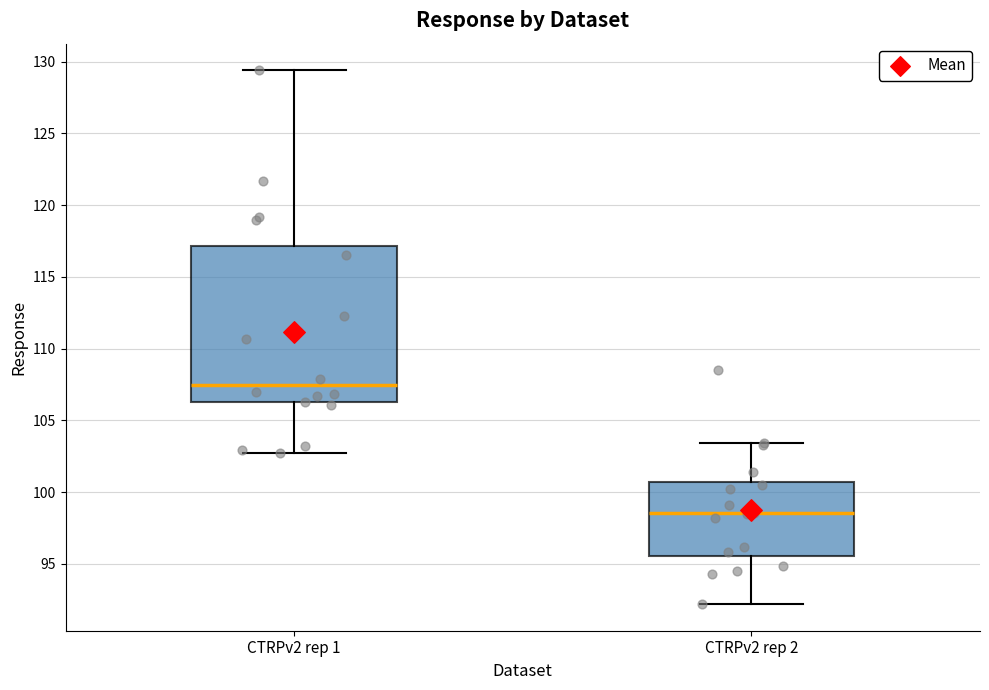

Where does the median line of the box for CTRPv2 rep 1 sit on the y-axis? The values are not printed on the chart, so give them approximately, as read against the axis.

107.5